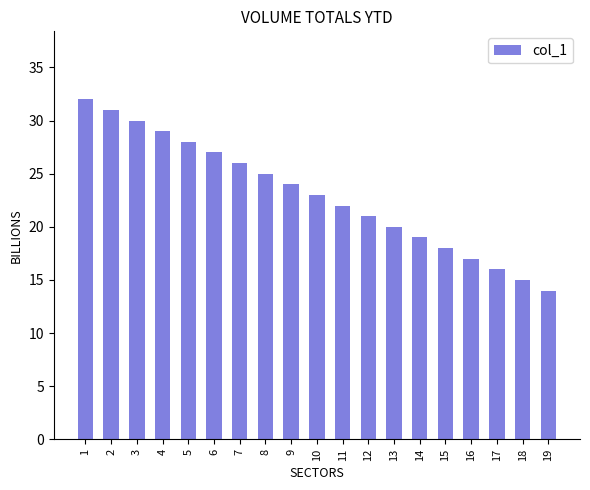

What is the change in value from 8 to 12?

-4